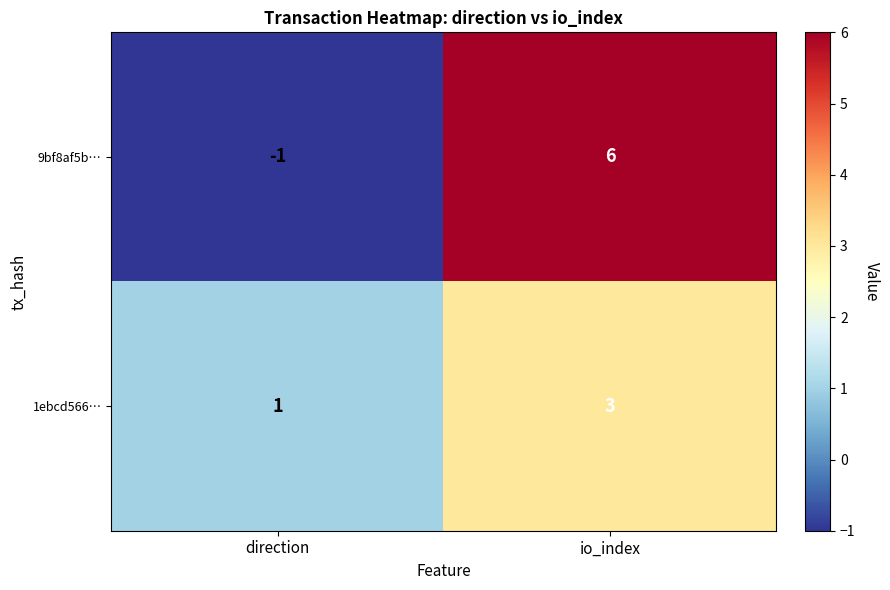

What is the sum of all 1ebcd566… values?

4